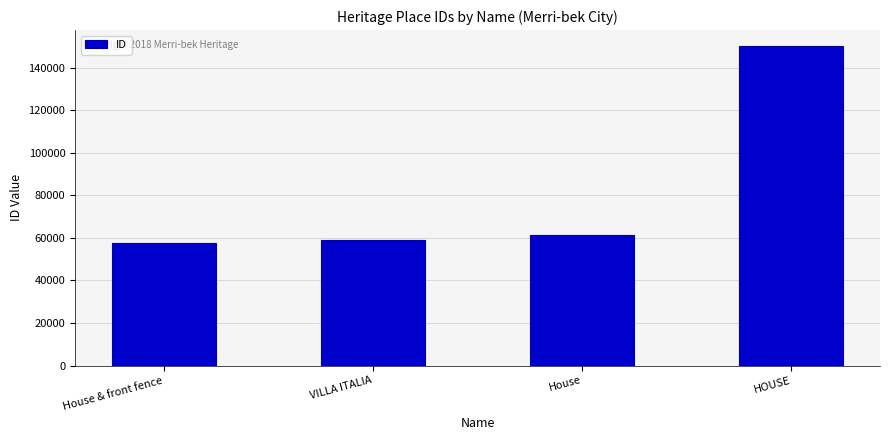

List the labels in order of value, largest first.

HOUSE, House, VILLA ITALIA, House & front fence